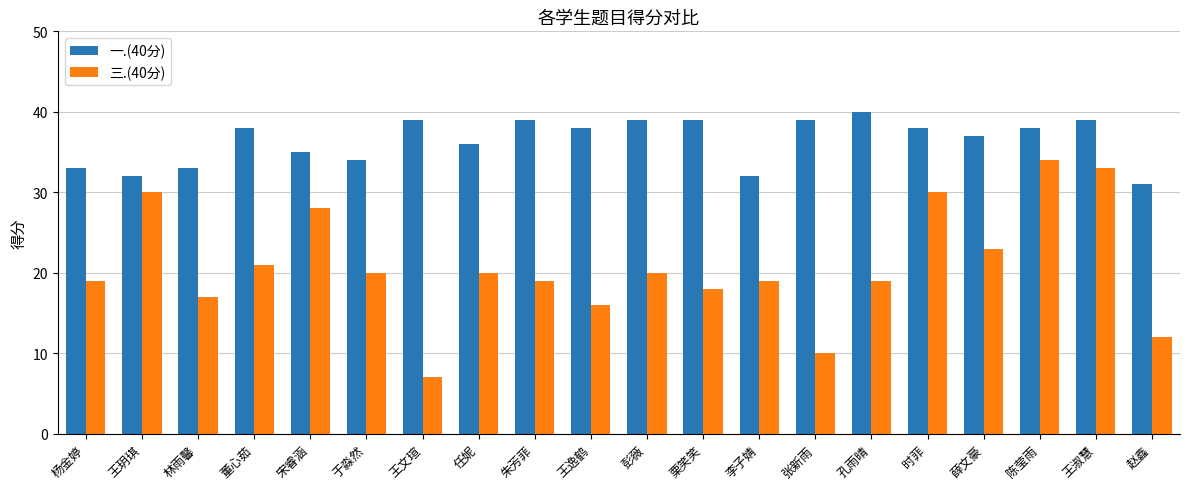

What is the label of the 10th bar from the right?

彭薇